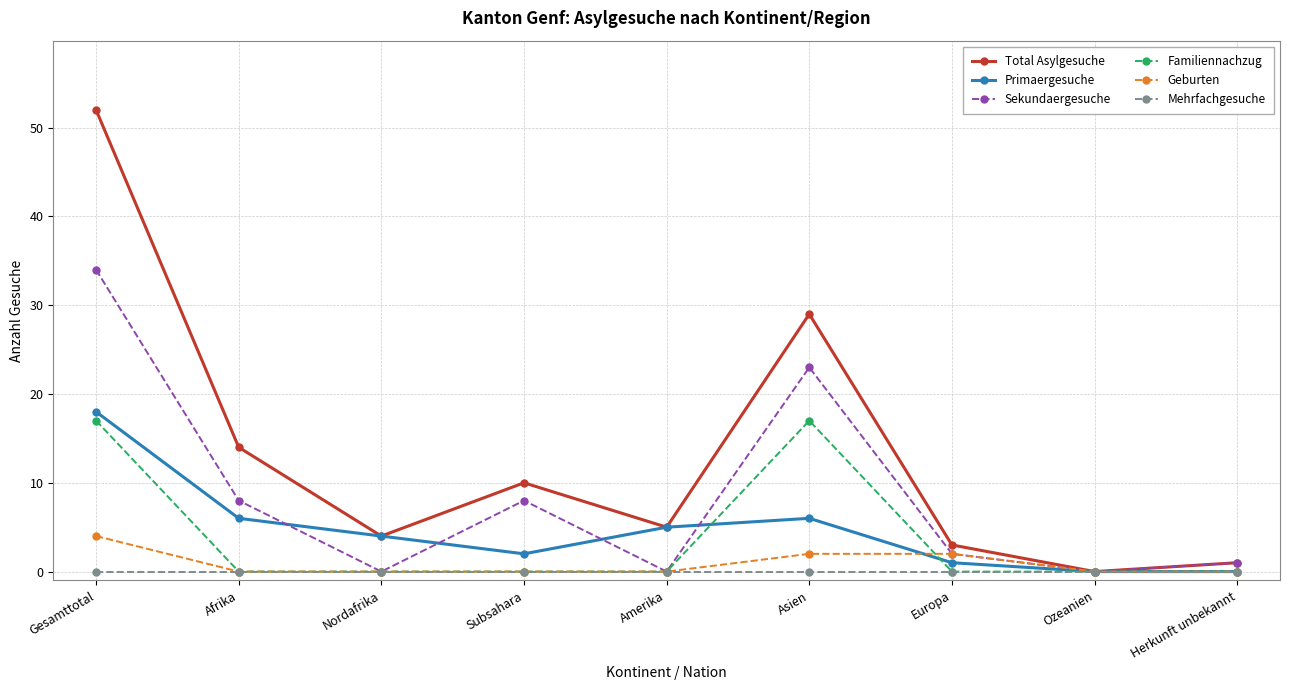

True or false: Total Asylgesuche has a value of 29 at Asien.

True